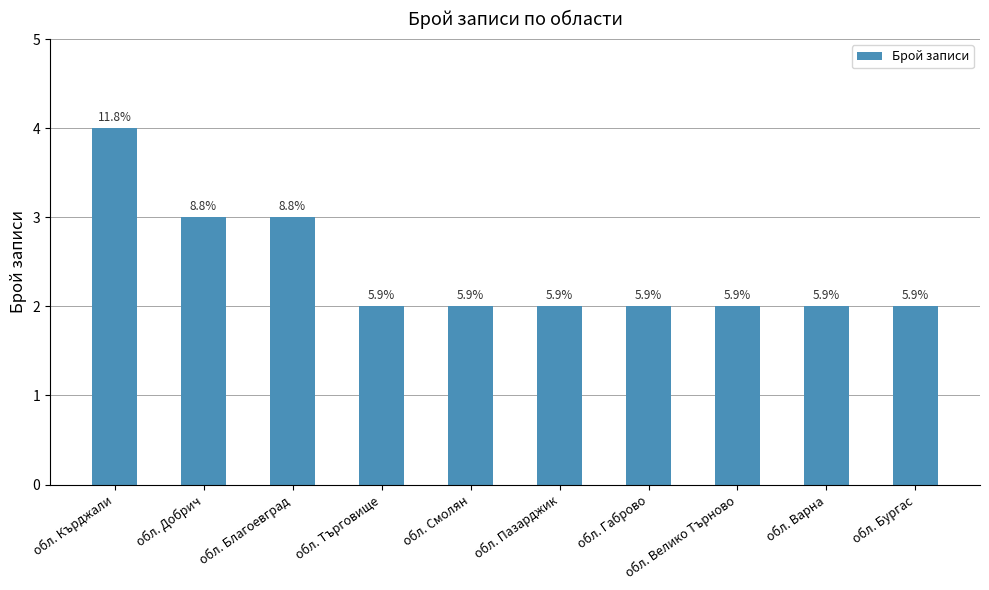

How many bars are there in total?

10